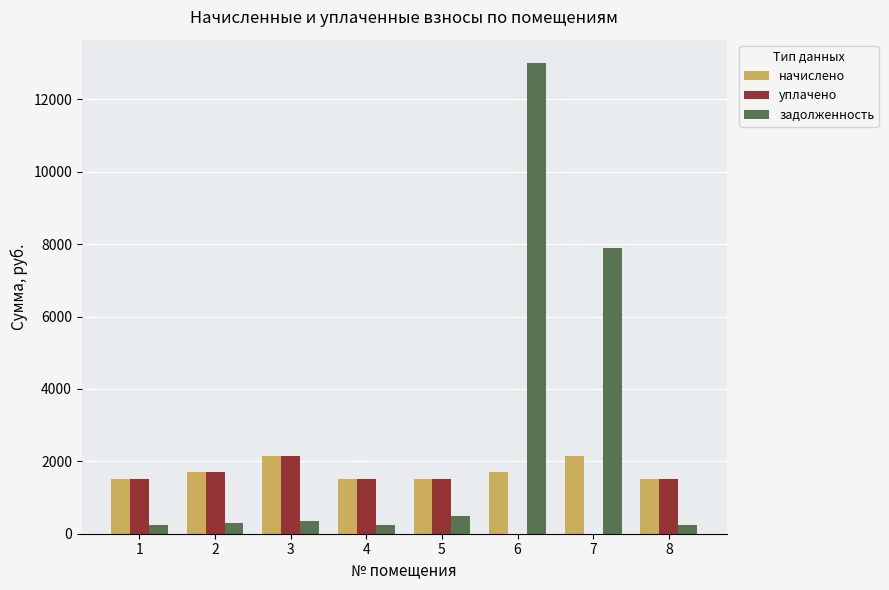

Is it true that начислено equals 1706.4 at 2?

True